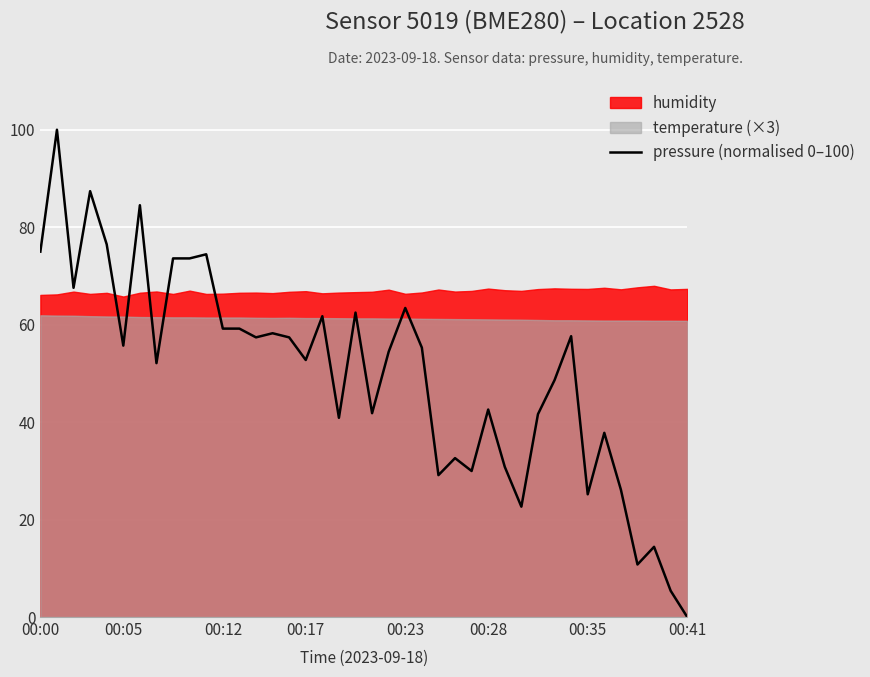

Does the chart display data point markers on the line(s)?

No